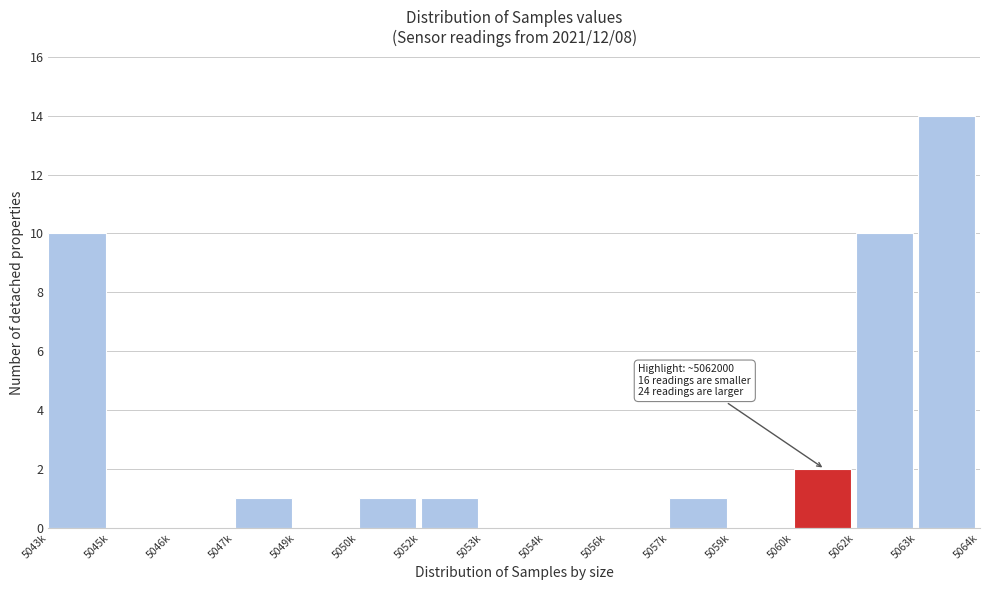

Reading left to right, what are all the values shown in this chart?

5043k=10	5045k=0	5046k=0	5047k=1	5049k=0	5050k=1	5052k=1	5053k=0	5054k=0	5056k=0	5057k=1	5059k=0	5060k=2	5062k=10	5063k=14